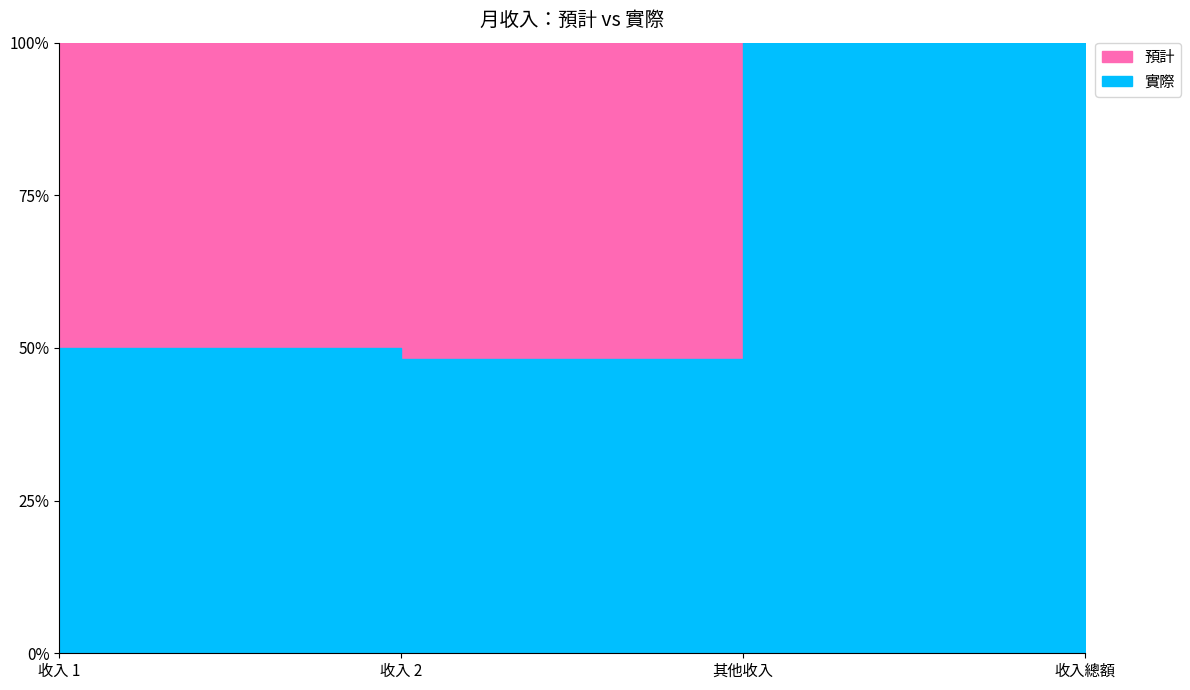

What are all the series names shown in the legend?

預計, 實際